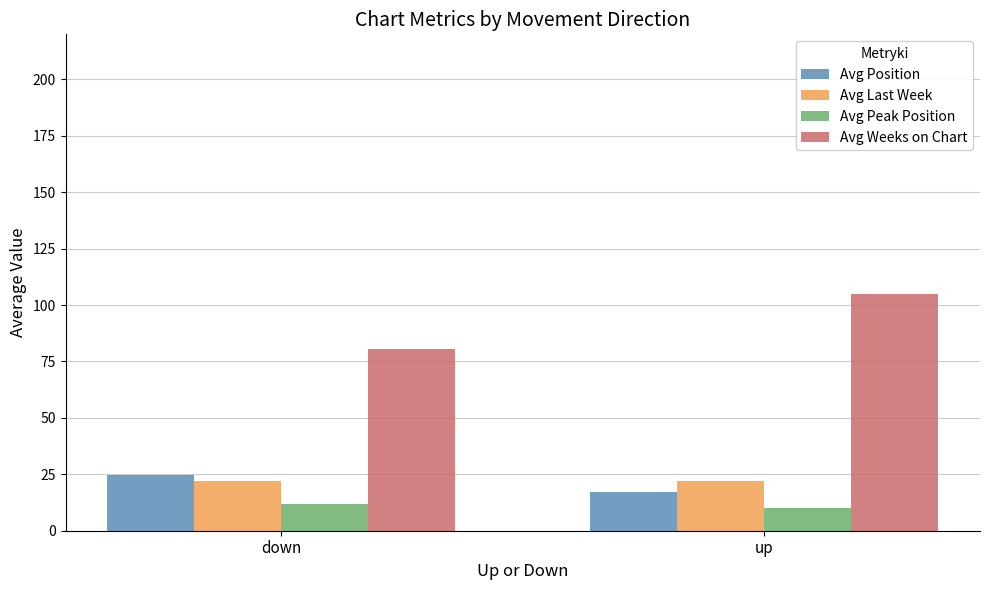

What is the difference between the highest and lowest values at down?

68.9